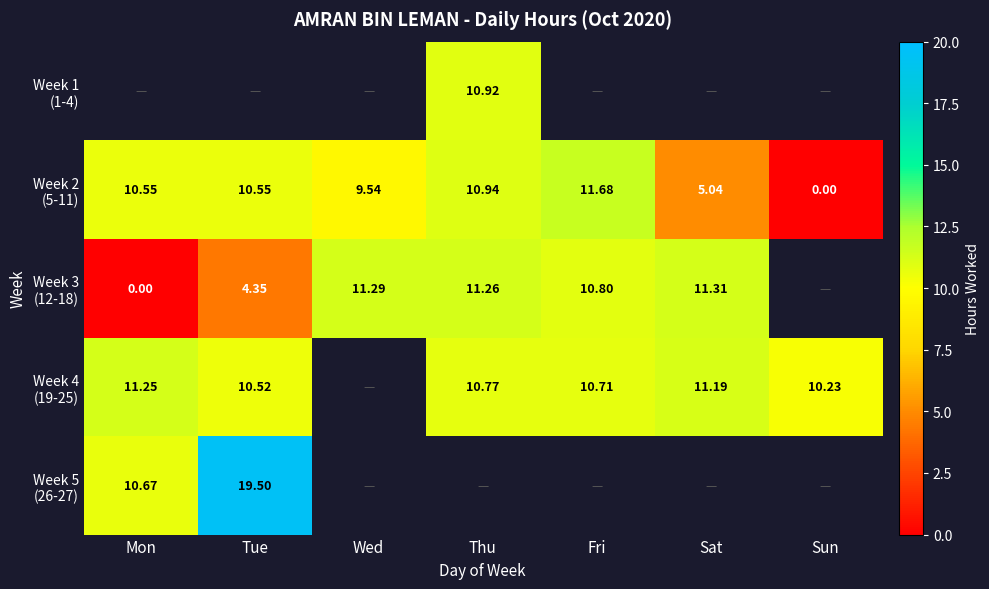

What is the difference between the highest and lowest values at Thu?

0.5